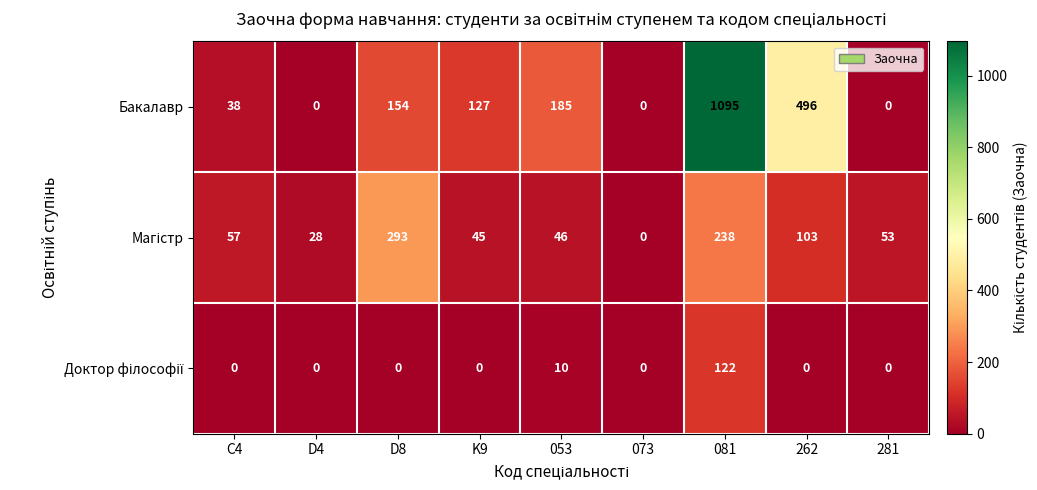

At which category is the sum across all series the highest?

081